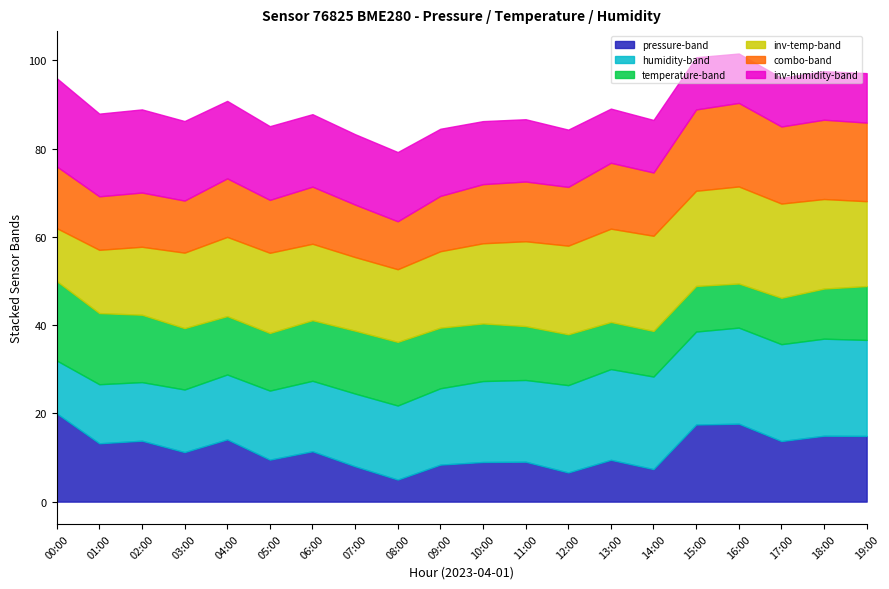

At which label does pressure-band reach its peak?

00:00